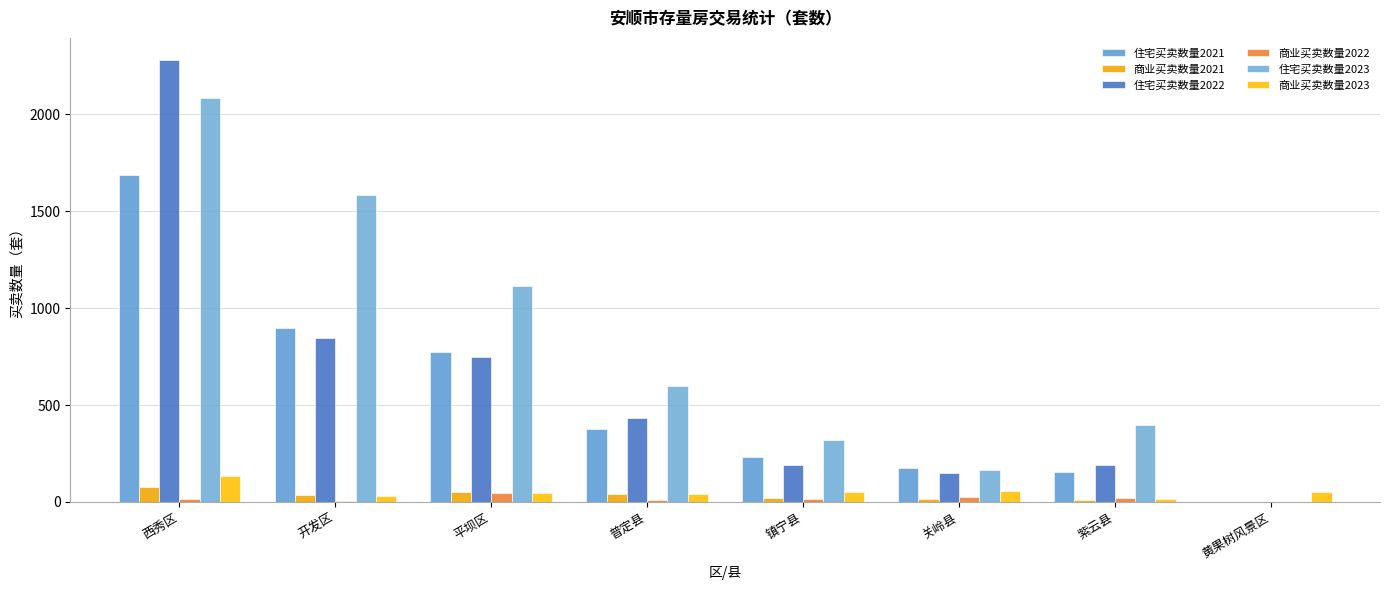

Reading right to left, what are all the values shown in this chart?

住宅买卖数量2021: 0	154	174	234	374	772	900	1688
商业买卖数量2021: 0	10	15	18	41	54	38	78
住宅买卖数量2022: 2	192	149	192	434	747	847	2281
商业买卖数量2022: 0	23	25	13	11	44	7	14
住宅买卖数量2023: 0	396	167	319	601	1114	1582	2083
商业买卖数量2023: 51	15	55	51	39	47	33	133